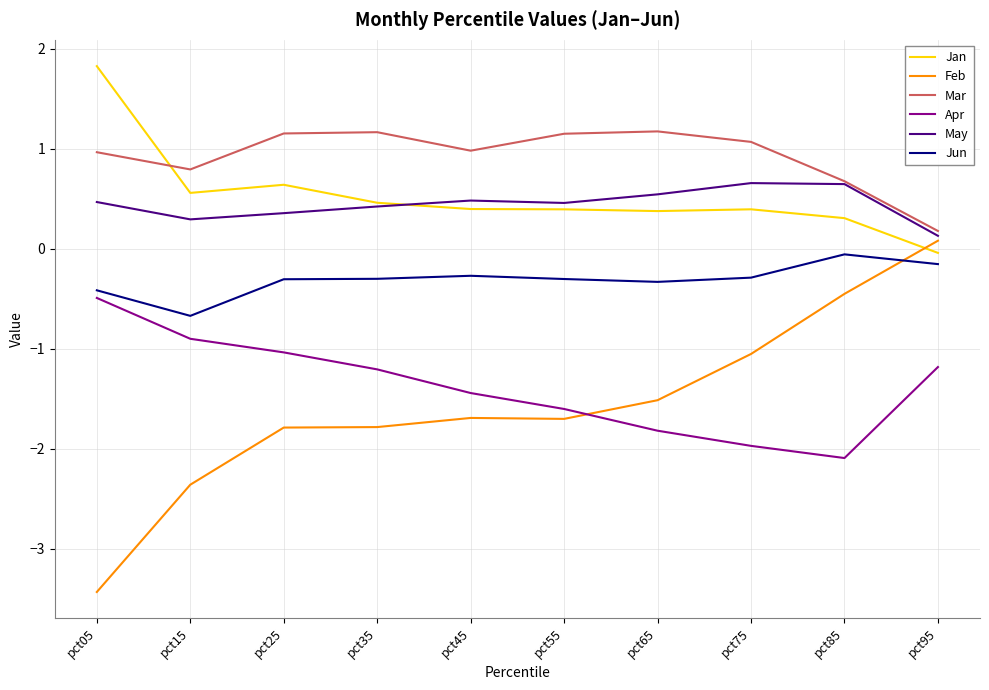

What is the maximum value for May?

0.7